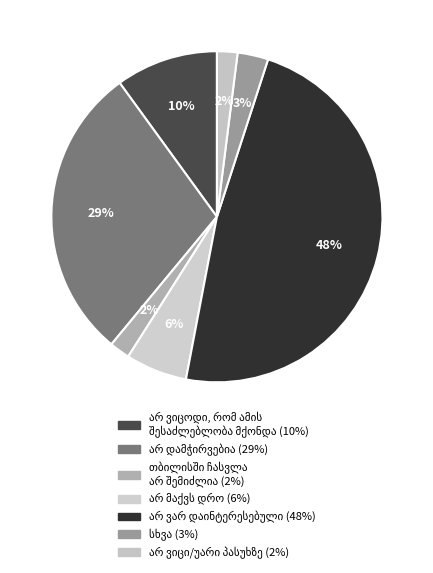

Is there any slice that represents more than half of the pie?

No